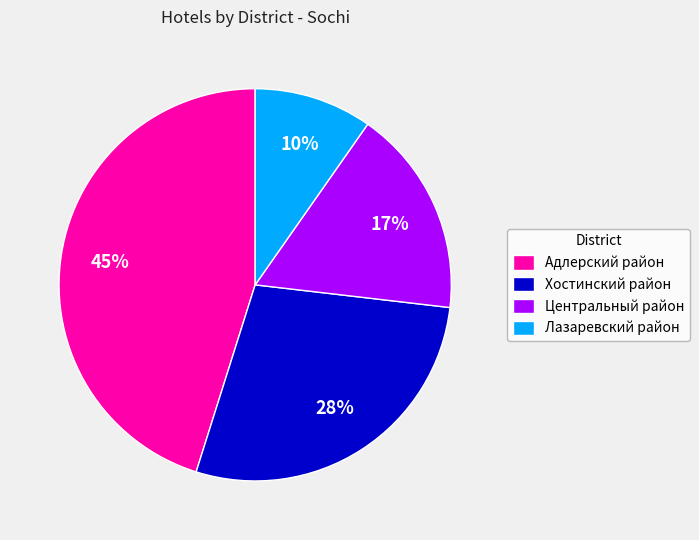

Which category has the biggest portion of the pie?

Адлерский район